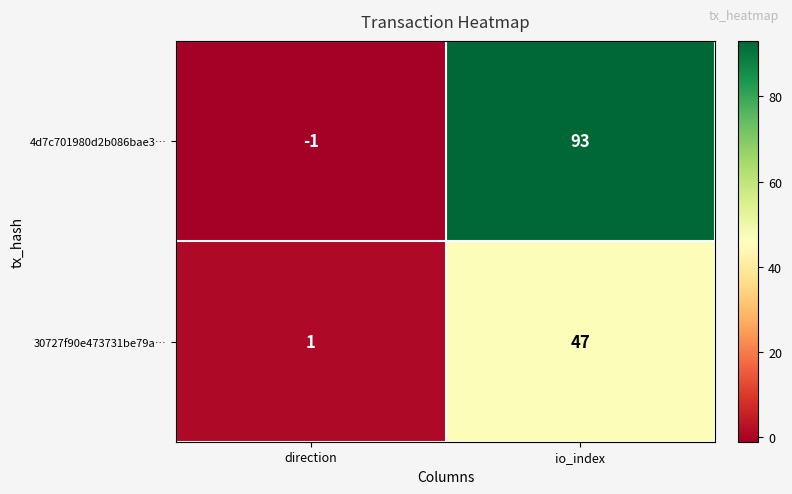

What is the sum of all 4d7c701980d2b086bae3… values?

92